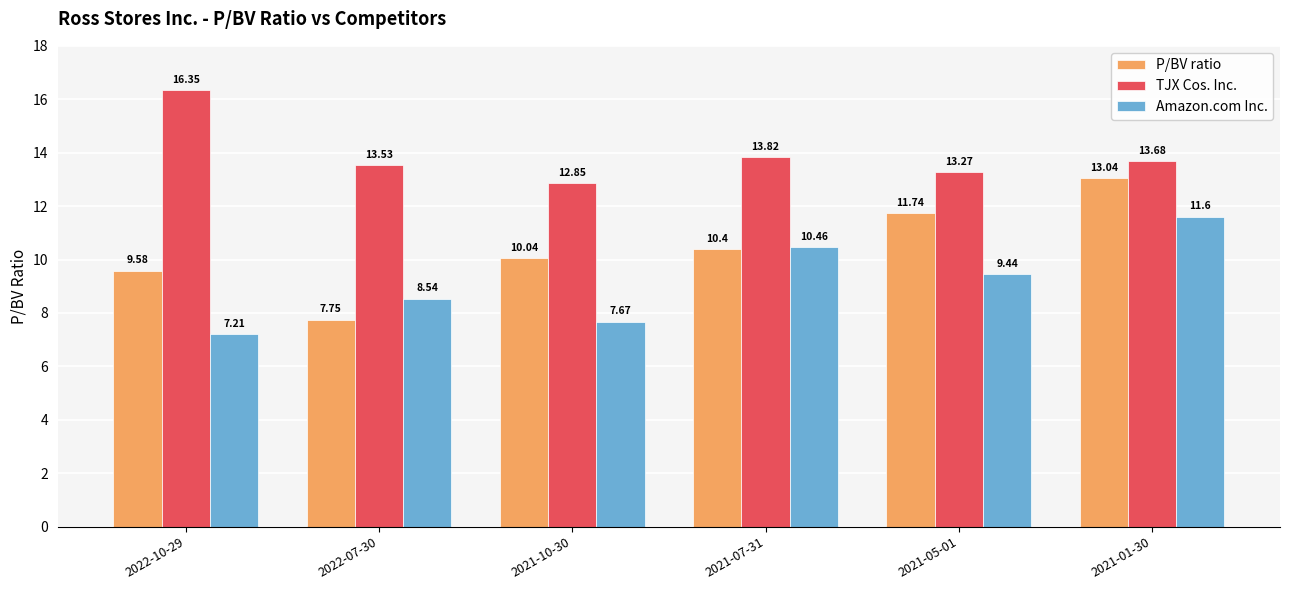

What is the average value of the Amazon.com Inc. series?

9.2